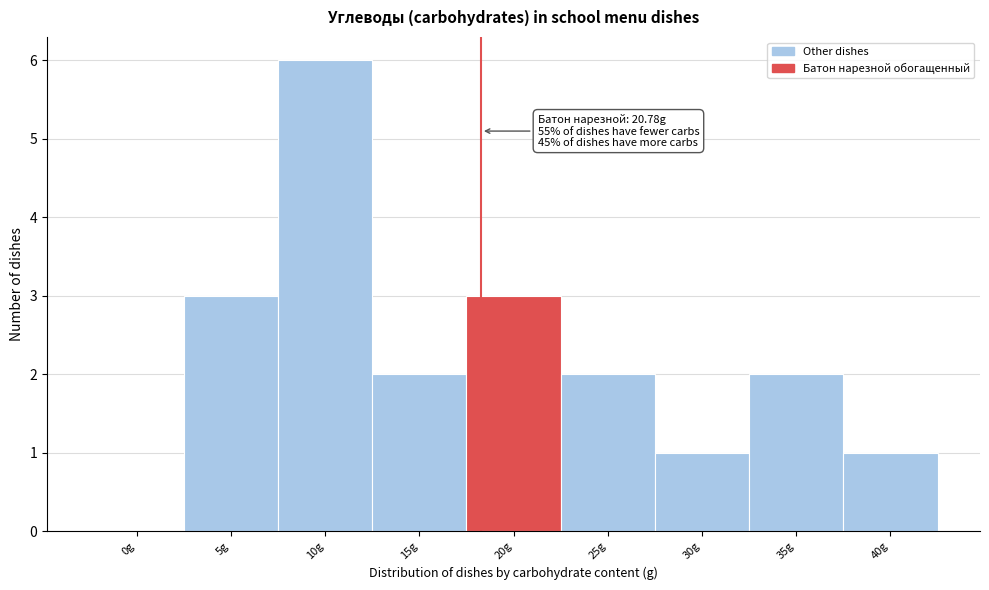

Reading right to left, transcribe all the data shown in this chart.

40g=1	35g=2	30g=1	25g=2	20g=3	15g=2	10g=6	5g=3	0g=0